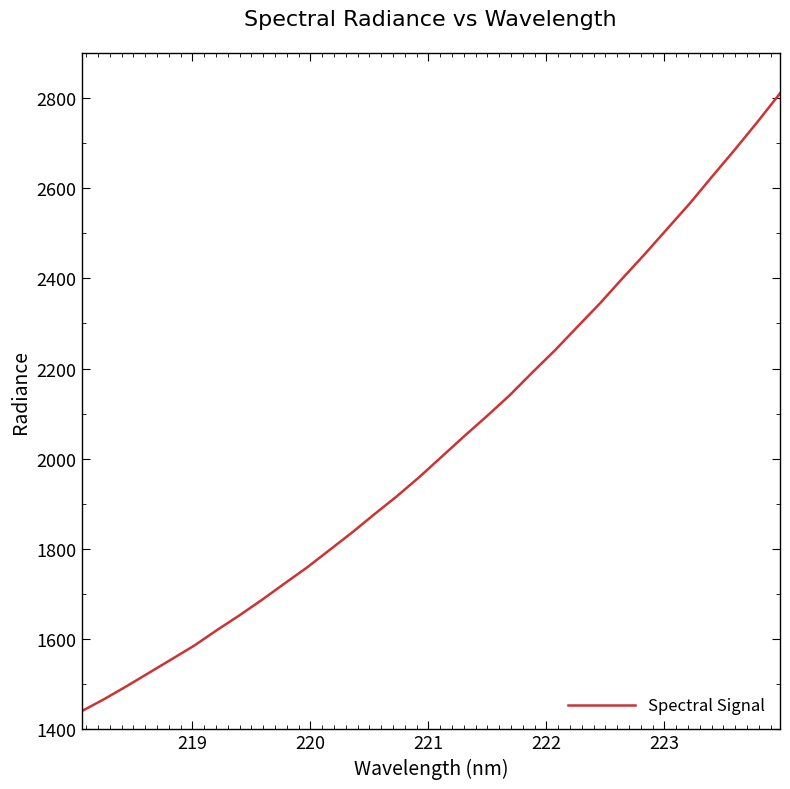

What is the difference between the maximum and second lowest values?

1343.0